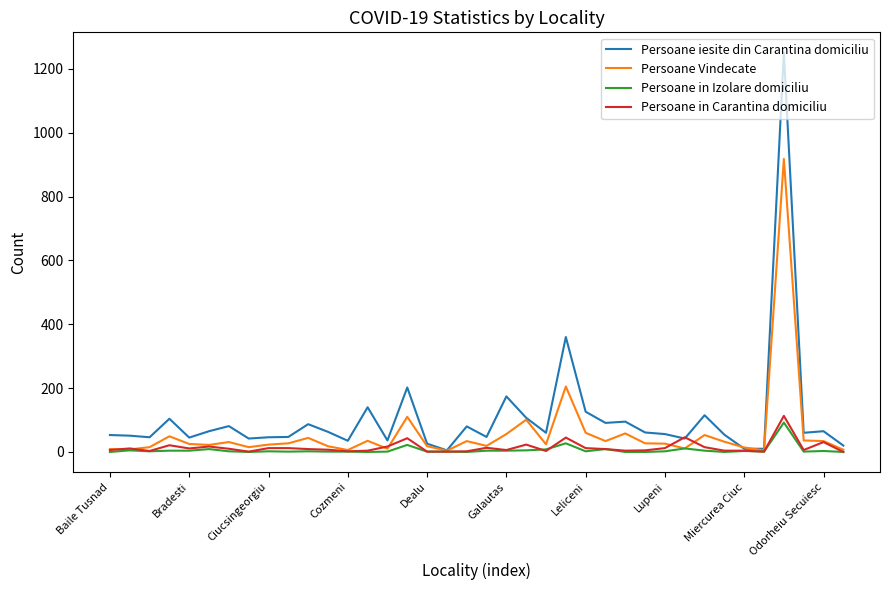

What is the greatest value displayed?

1252